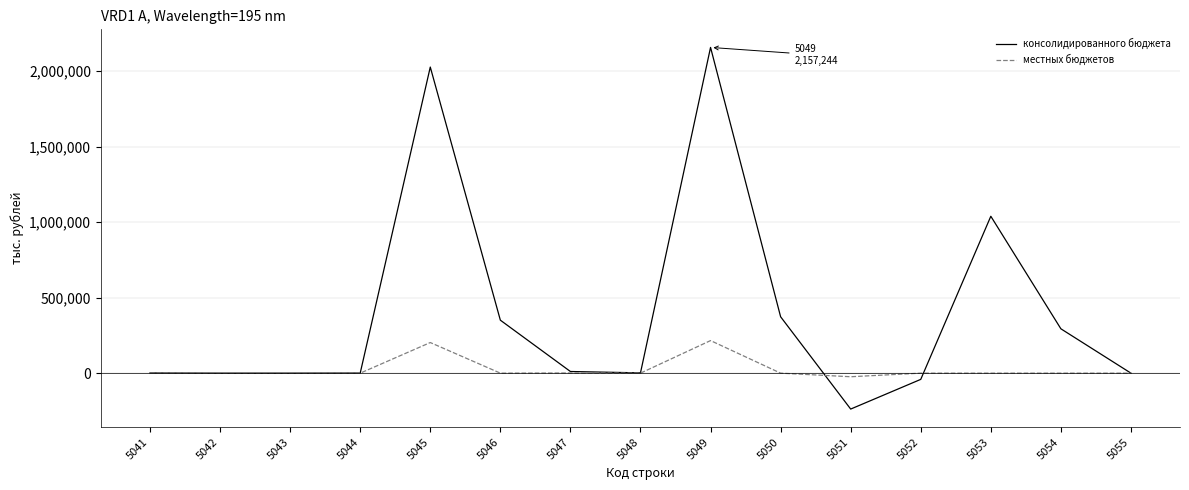

At 5050, list the series in order from smallest to largest.

местных бюджетов, консолидированного бюджета